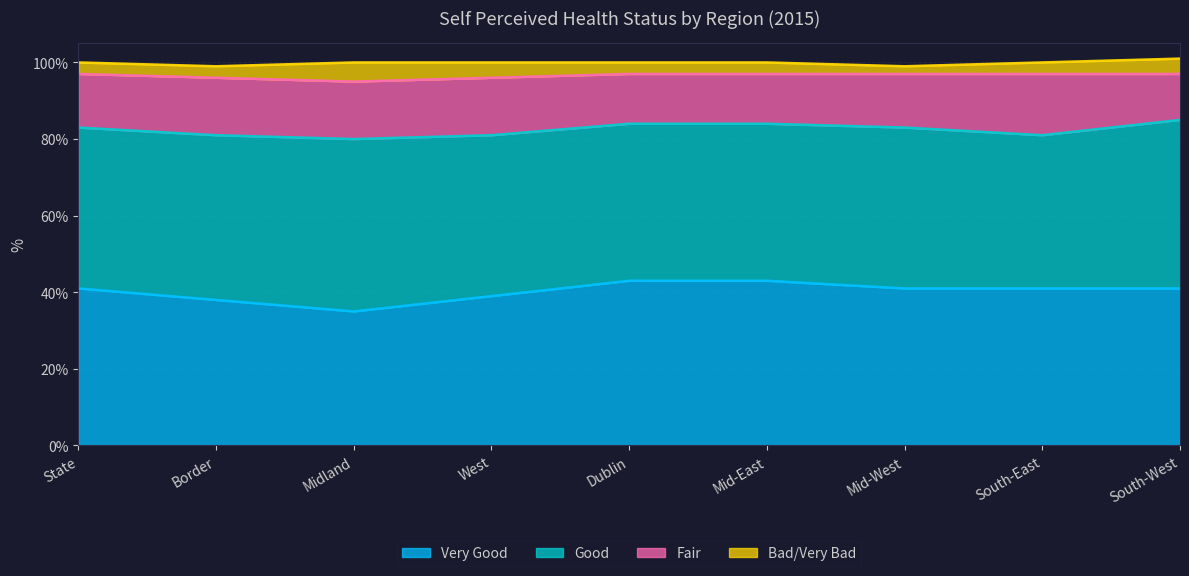

At which category does Bad/Very Bad reach its first local peak?

Midland